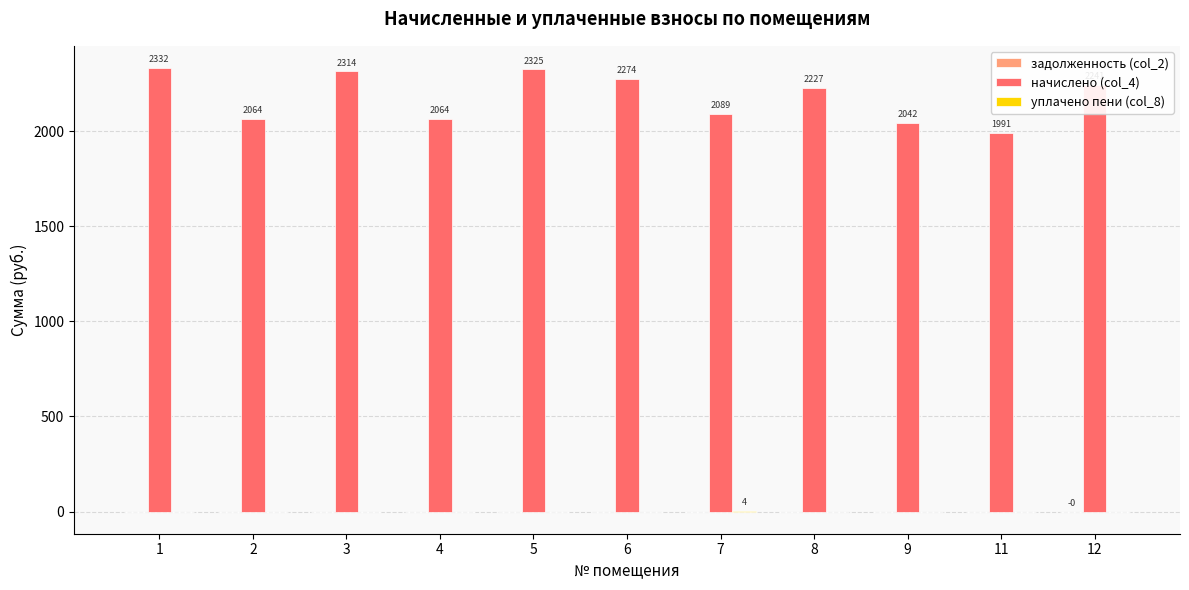

Which series changed the most between 6 and 9?

начислено (col_4)